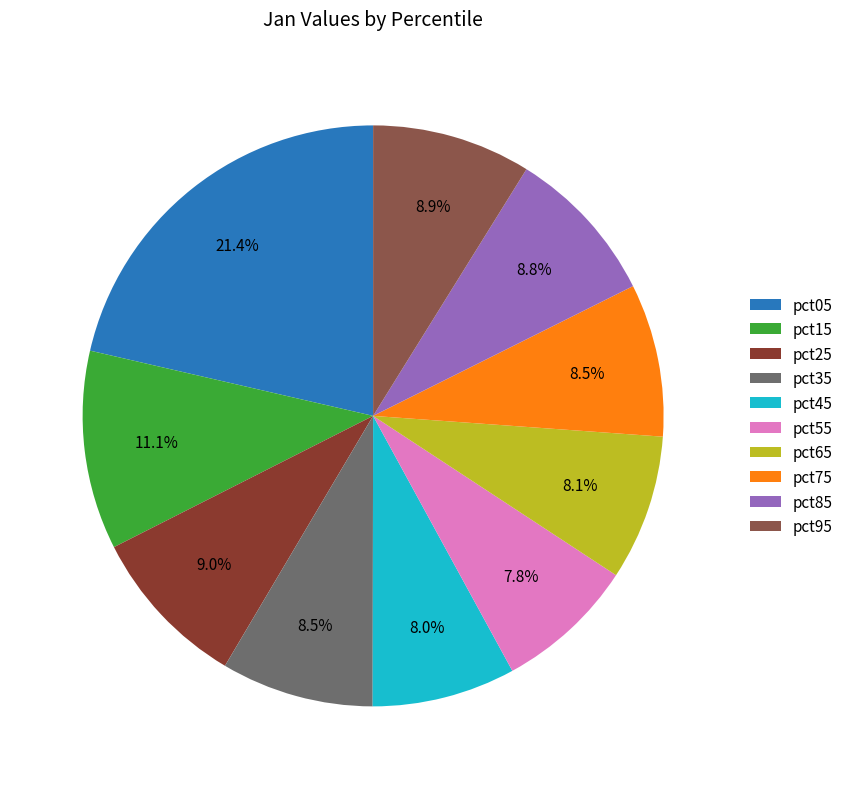

Combined, do pct25 and pct55 account for over 50%?

No